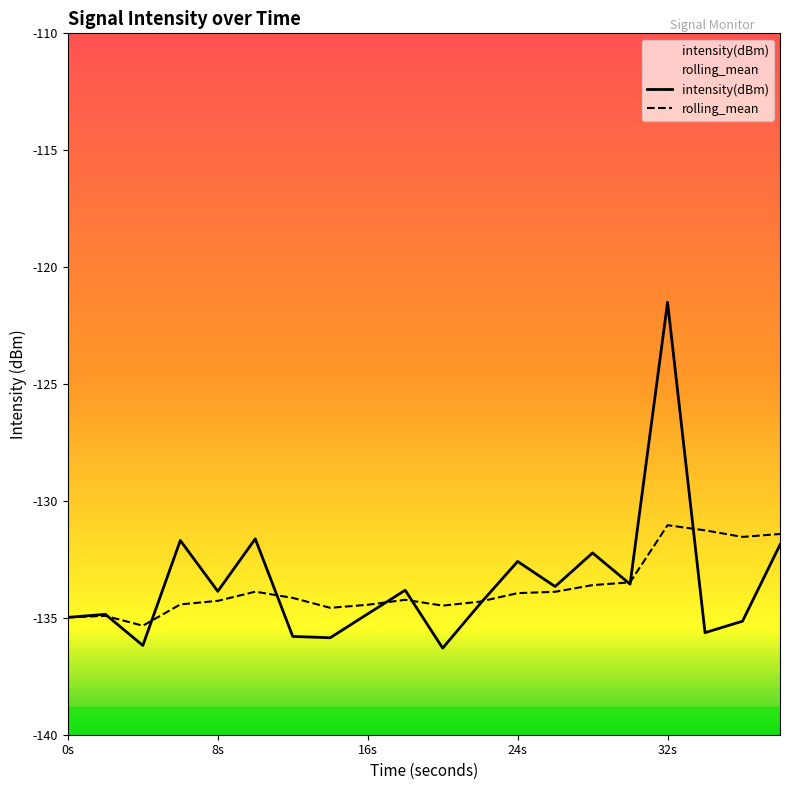

Count the number of data series in this chart.

2